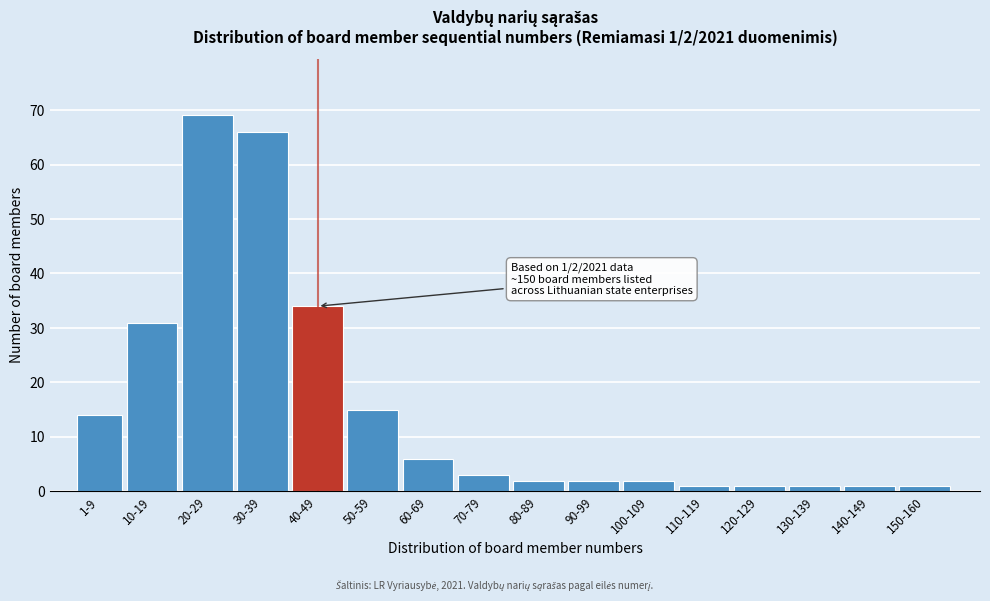

Reading left to right, list all the values displayed in this chart.

14	31	69	66	34	15	6	3	2	2	2	1	1	1	1	1